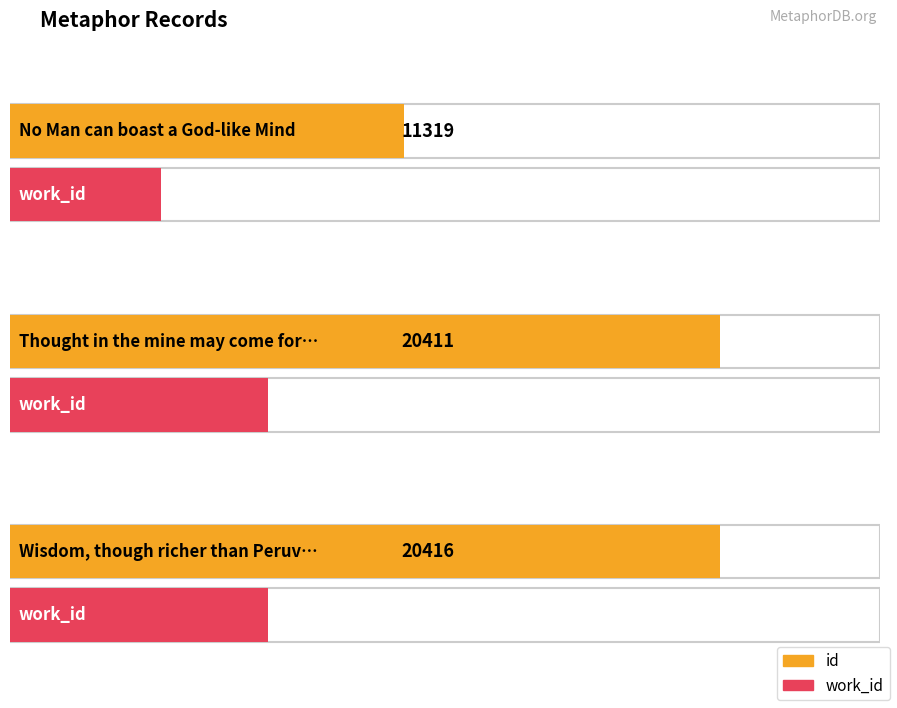

What is the average value of the id series?

17382